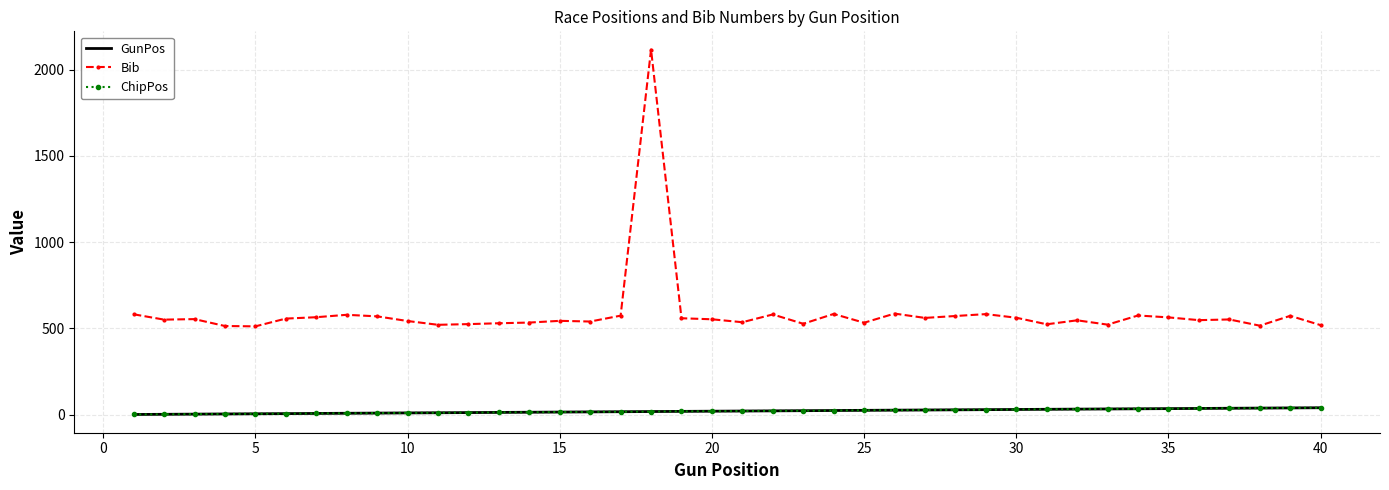

Where is GunPos nearest to the value 20?

20